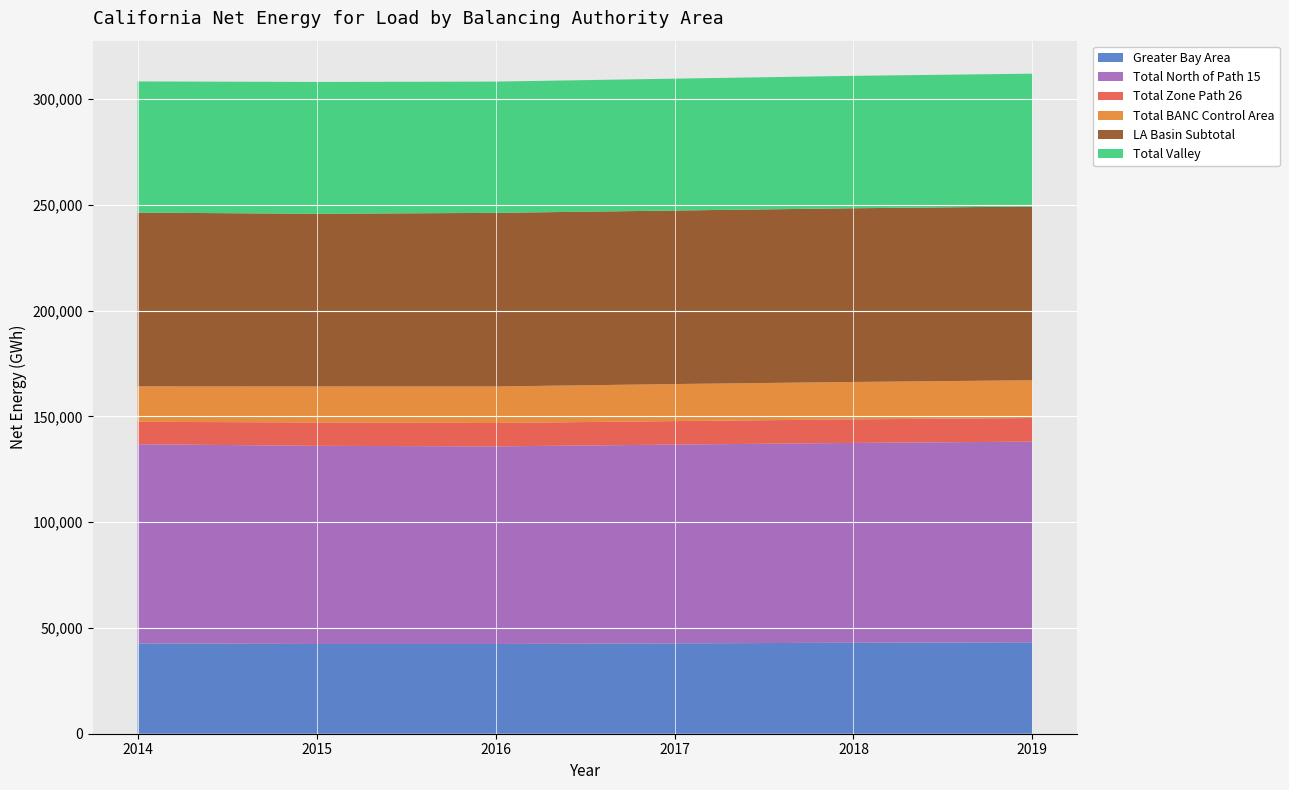

Reading left to right, transcribe all the data shown in this chart.

Greater Bay Area: 42710.0	42400.0	42404.6	42710.6	42994.2	43210.2
Total North of Path 15: 94099.0	93657.6	93393.8	93932.8	94438.1	94831.8
Total Zone Path 26: 10599.0	11046.4	11044.2	11102.2	11132.9	11151.2
Total BANC Control Area: 16743.0	17038.0	17262.0	17510.0	17679.0	17856.0
LA Basin Subtotal: 82125.0	81576.0	82051.1	82002.6	82084.4	82115.1
Total Valley: 61988.0	62304.0	62033.4	62324.4	62576.8	62772.8